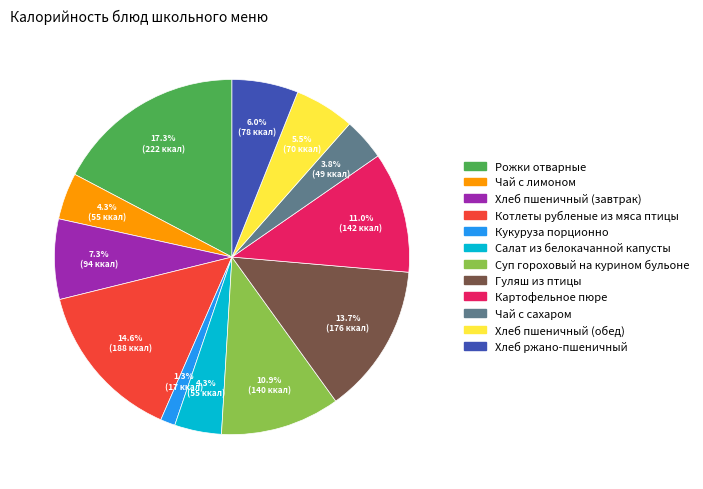

True or false: Чай с сахаром accounts for 4% of the total.

True